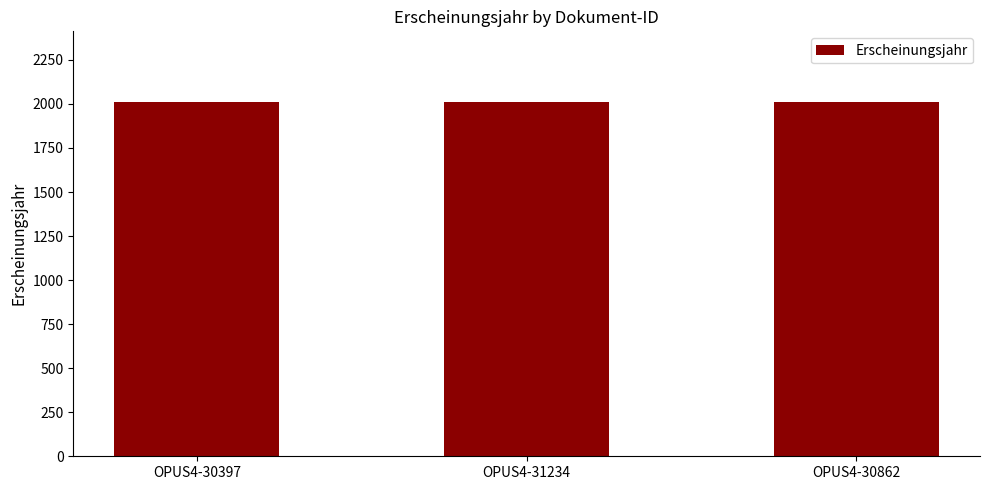

What is the difference between the maximum and minimum values?

1